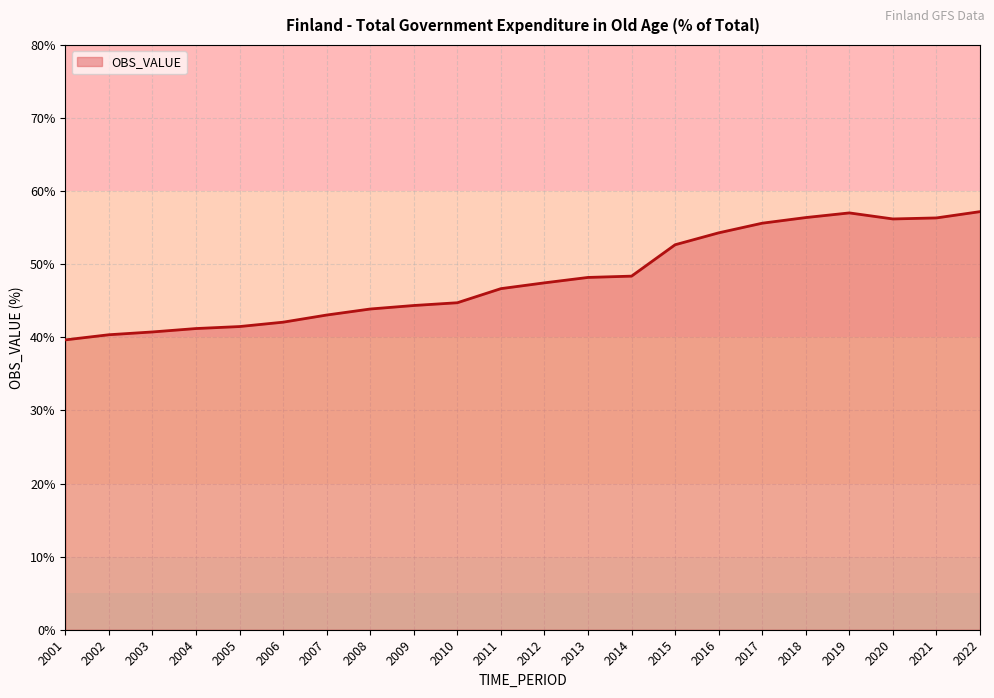

Which has a higher value, 2004 or 2016?

2016